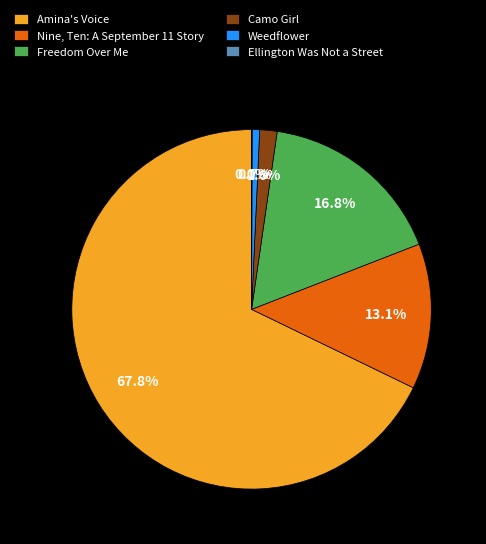

What is the majority slice?

Amina's Voice